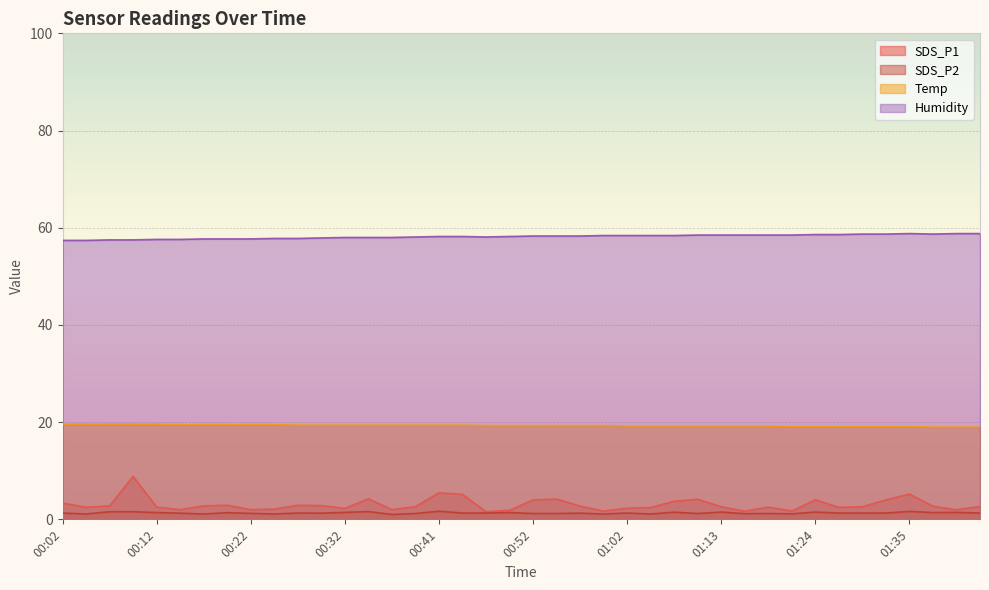

True or false: SDS_P2 and SDS_P1 intersect in this chart.

False